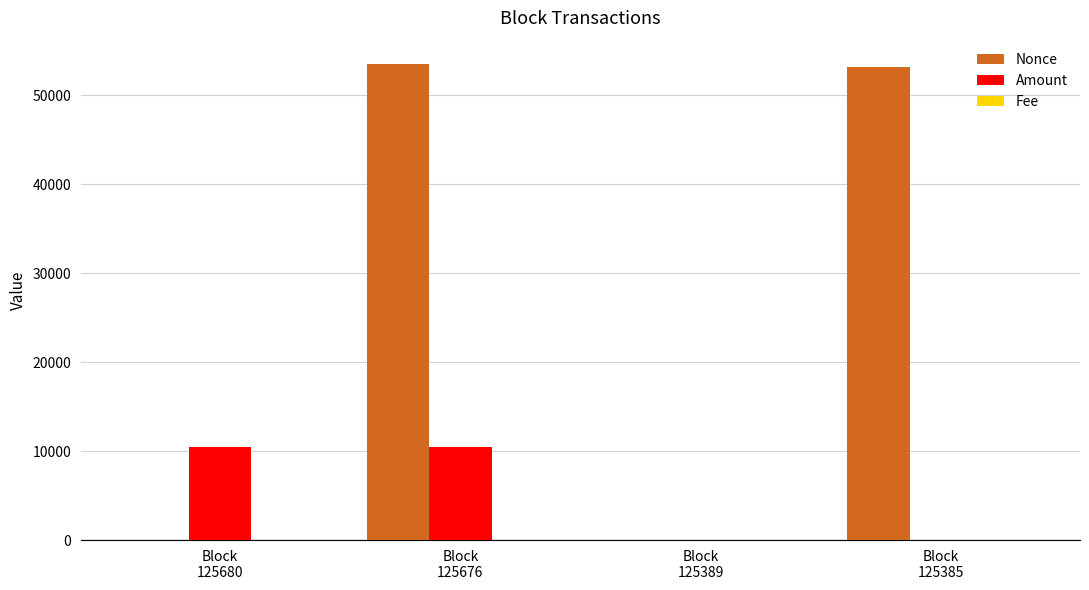

Does the chart contain stacked bars?

No